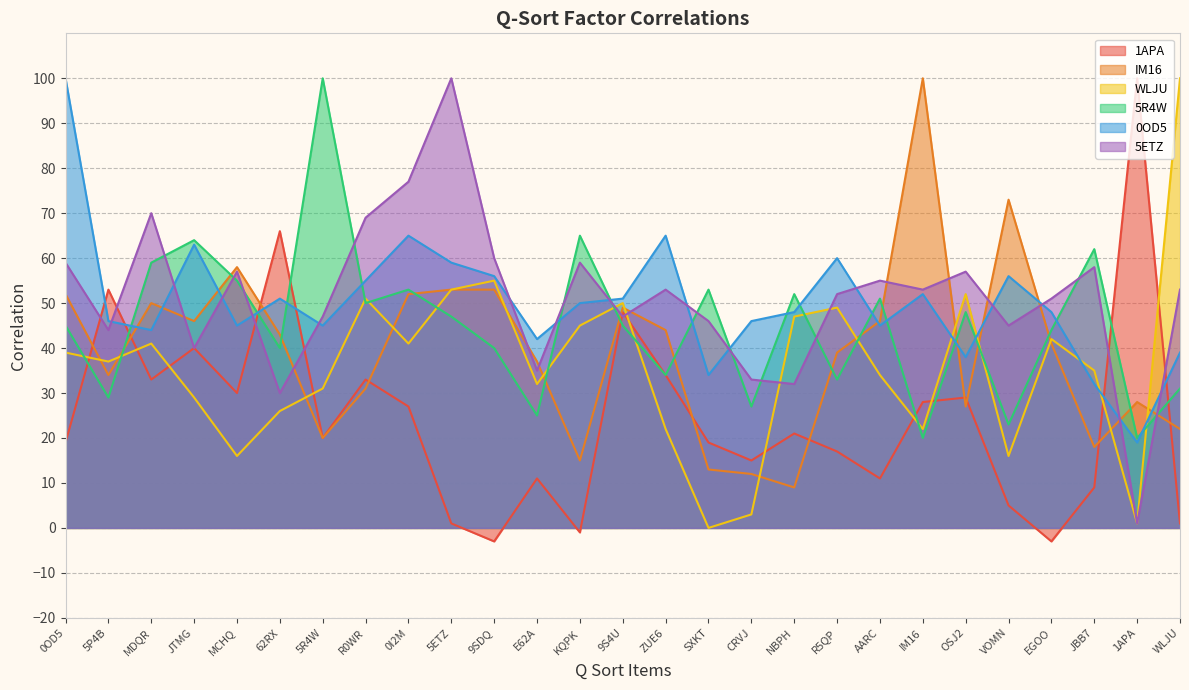

How many interior local peaks does the 1APA series have?

9